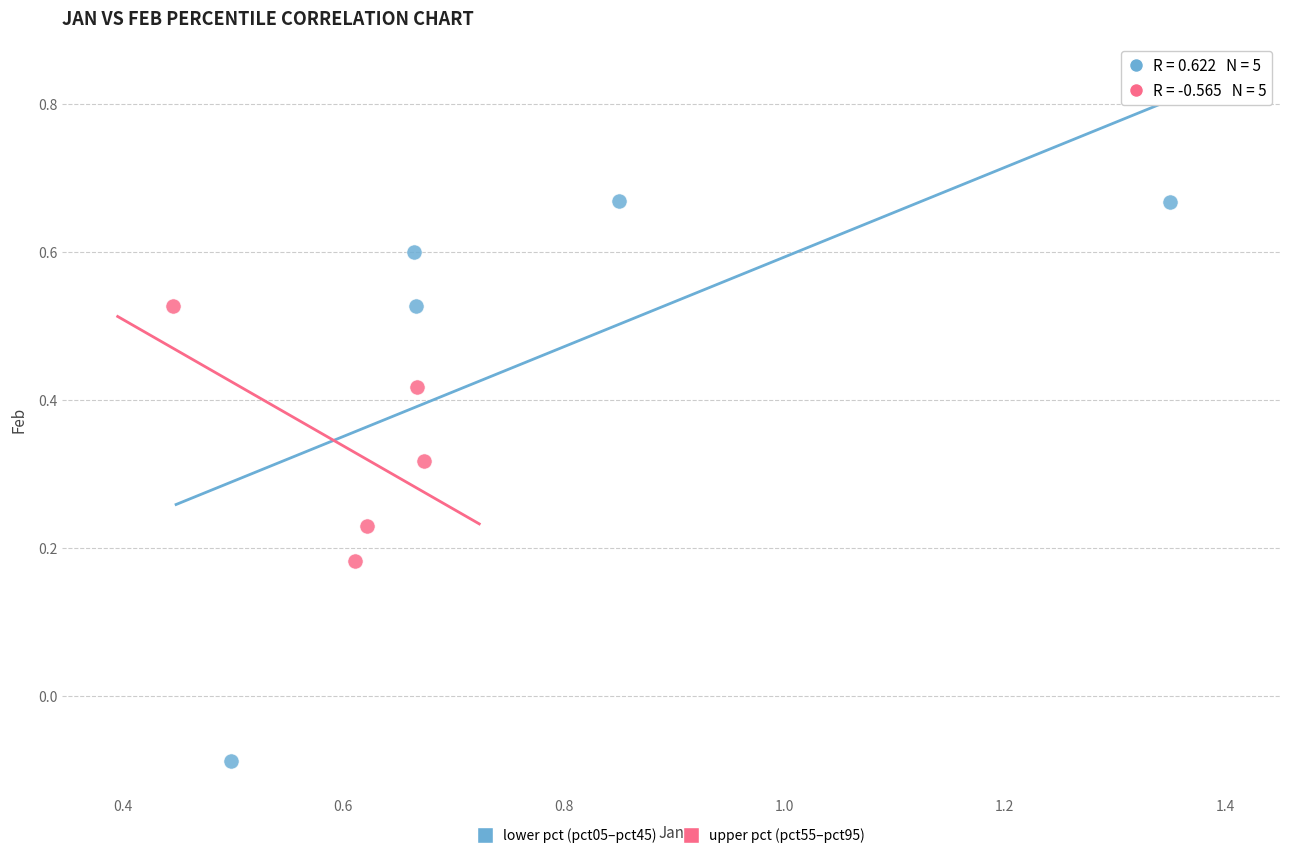

Which series contains the lowest Y value?

lower pct (pct05–pct45)